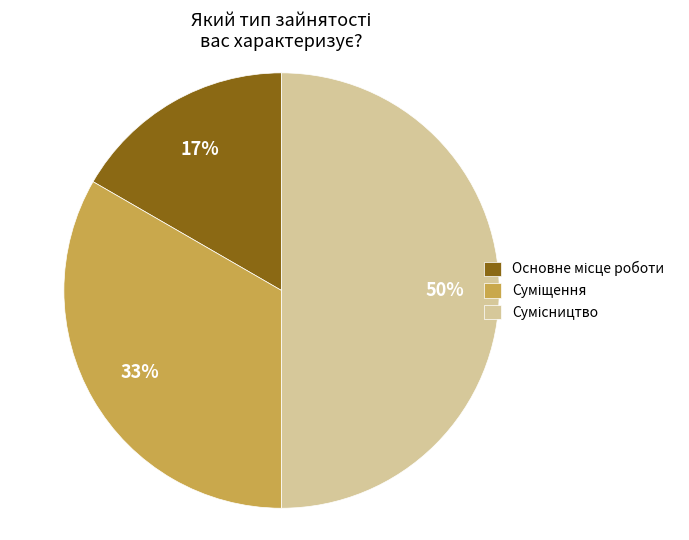

To the nearest percent, what is the average slice percentage?

33%